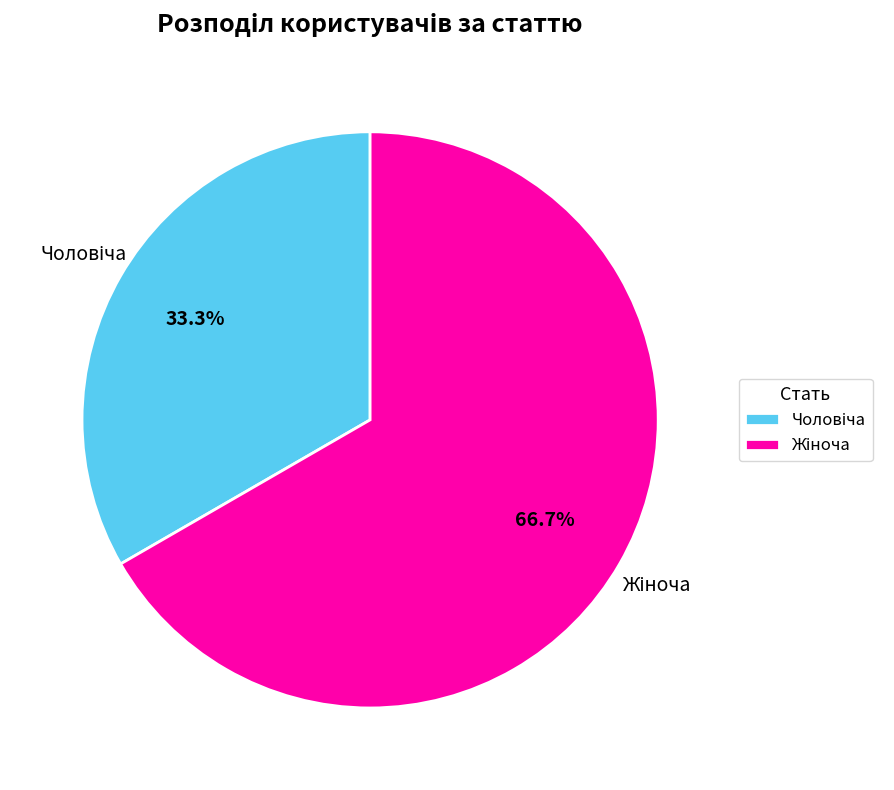

How many segments does this pie chart have?

2